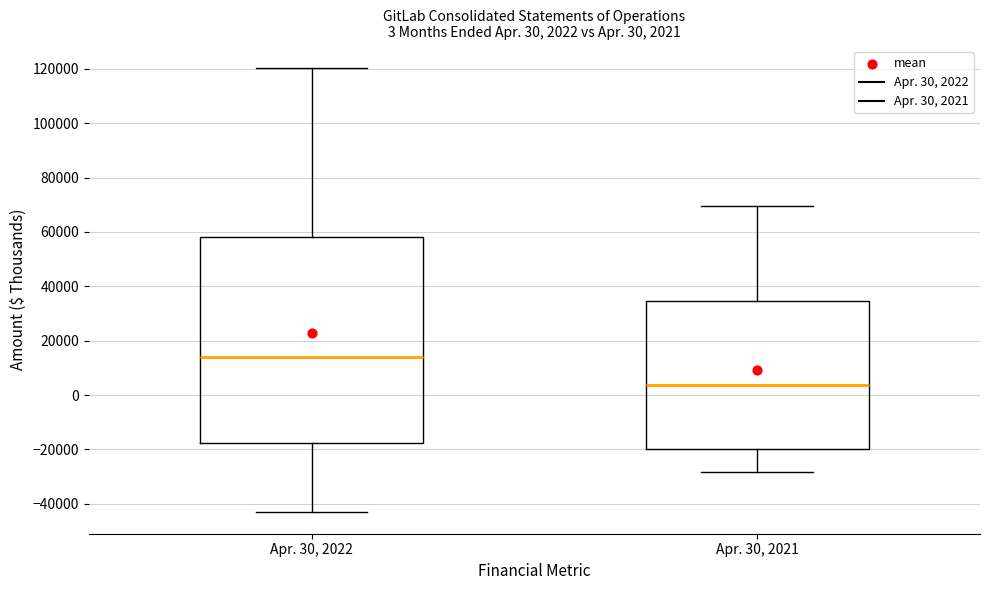

Comparing the boxes themselves (not the whiskers), which one is the tallest?

Apr. 30, 2022